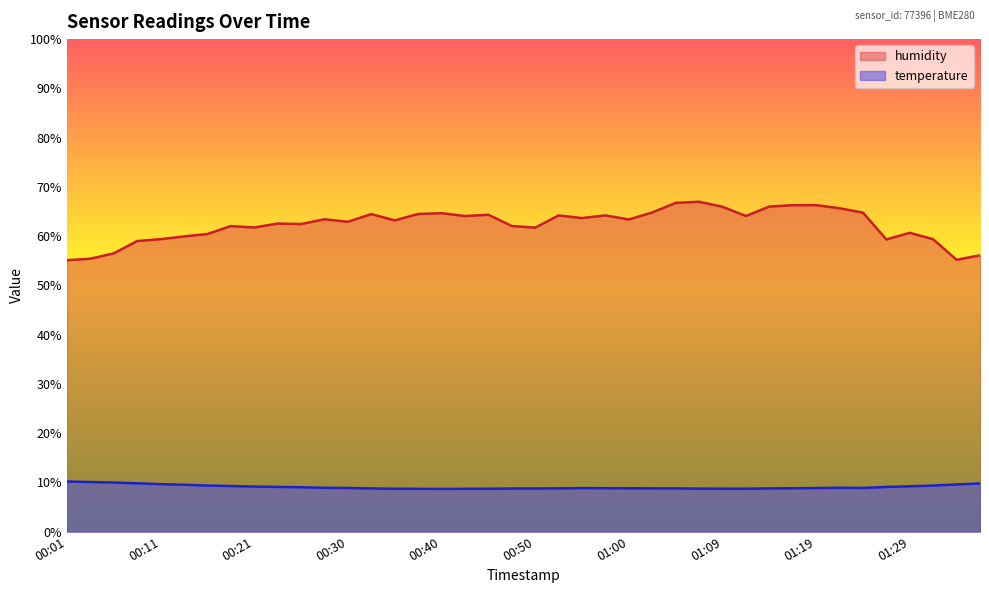

What is the maximum value shown in the chart?

67.0